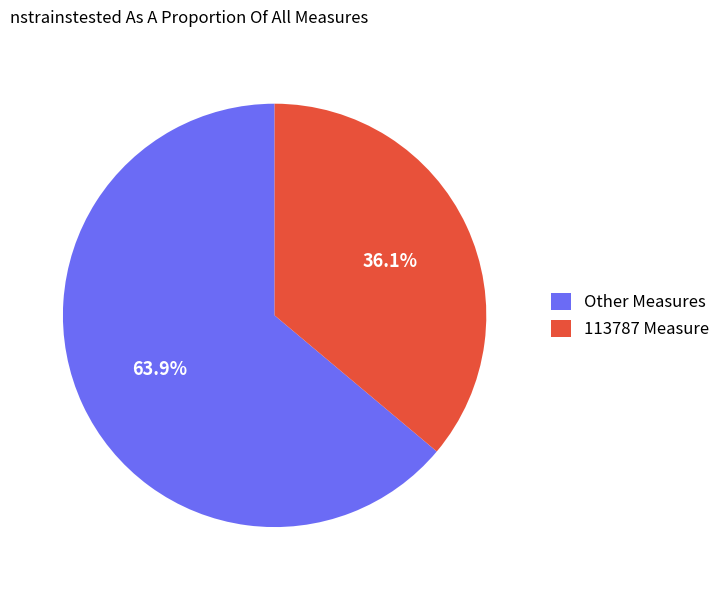

Which category has the smallest portion of the pie?

113787 Measure